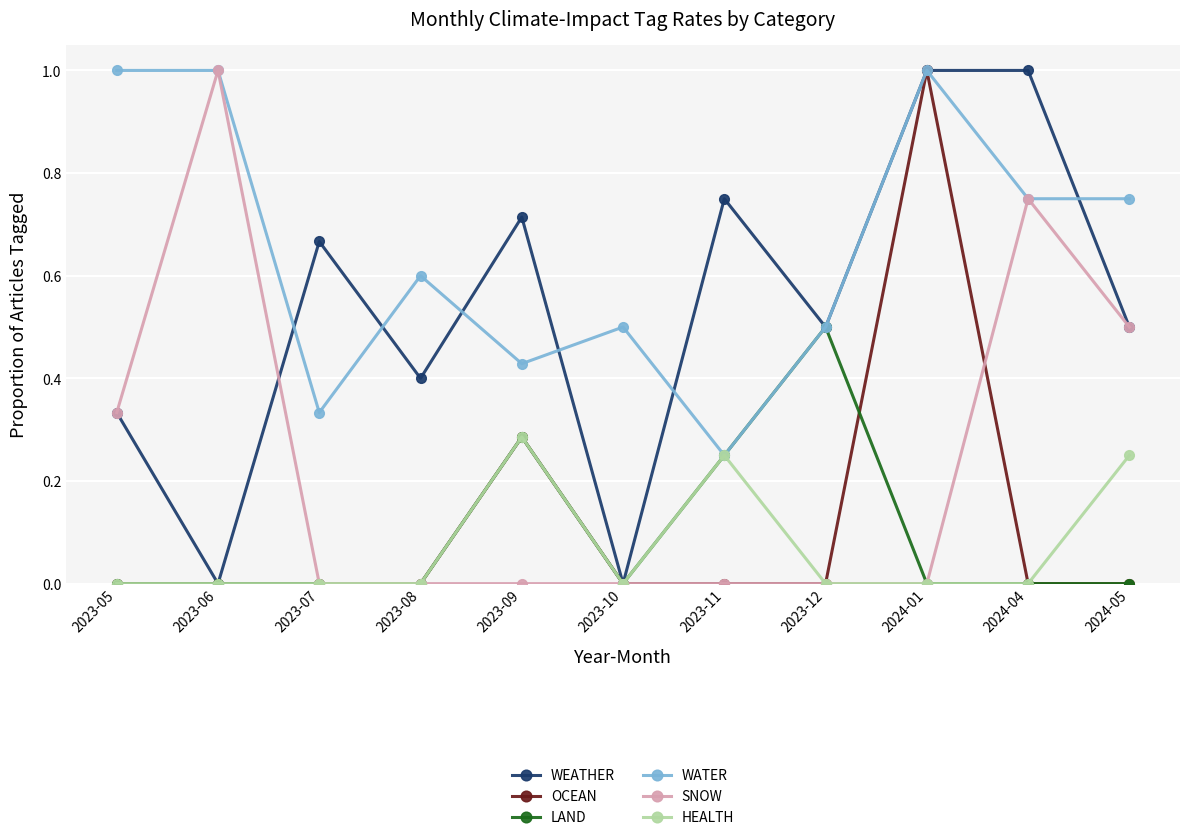

True or false: HEALTH has a value of -0.2 at 2024-01.

False